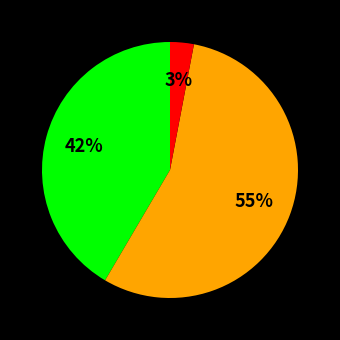

Is there any slice that represents more than half of the pie?

Yes